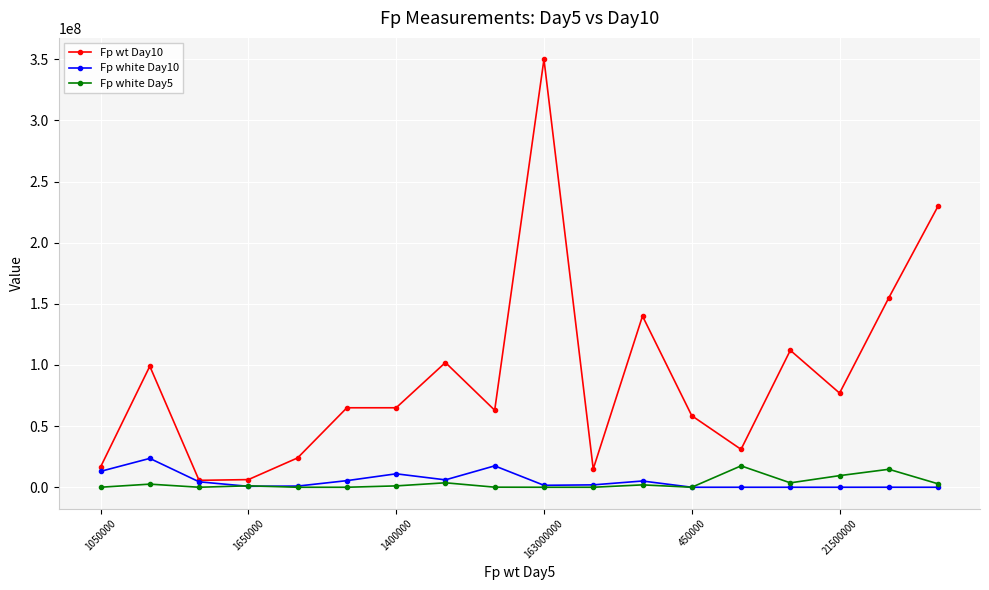

True or false: Fp white Day10 has more than 2 points higher than both neighbors.

True